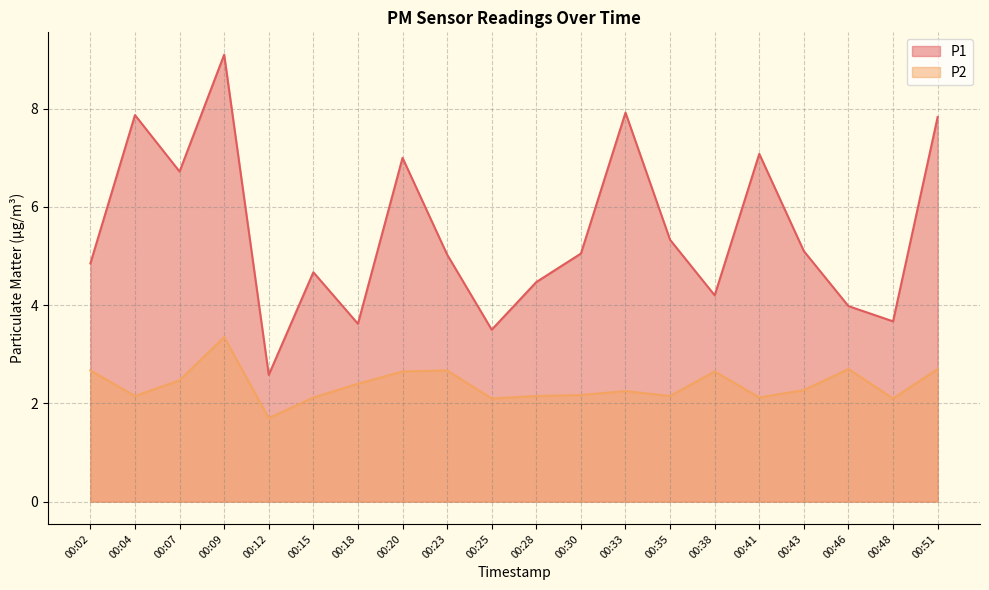

Reading right to left, extract all data points from this chart.

P1: 7.8	3.7	4.0	5.1	7.1	4.2	5.3	7.9	5.0	4.5	3.5	5.0	7.0	3.6	4.7	2.6	9.1	6.7	7.9	4.8
P2: 2.7	2.1	2.7	2.3	2.1	2.6	2.1	2.2	2.2	2.1	2.1	2.7	2.6	2.4	2.1	1.7	3.4	2.5	2.1	2.7